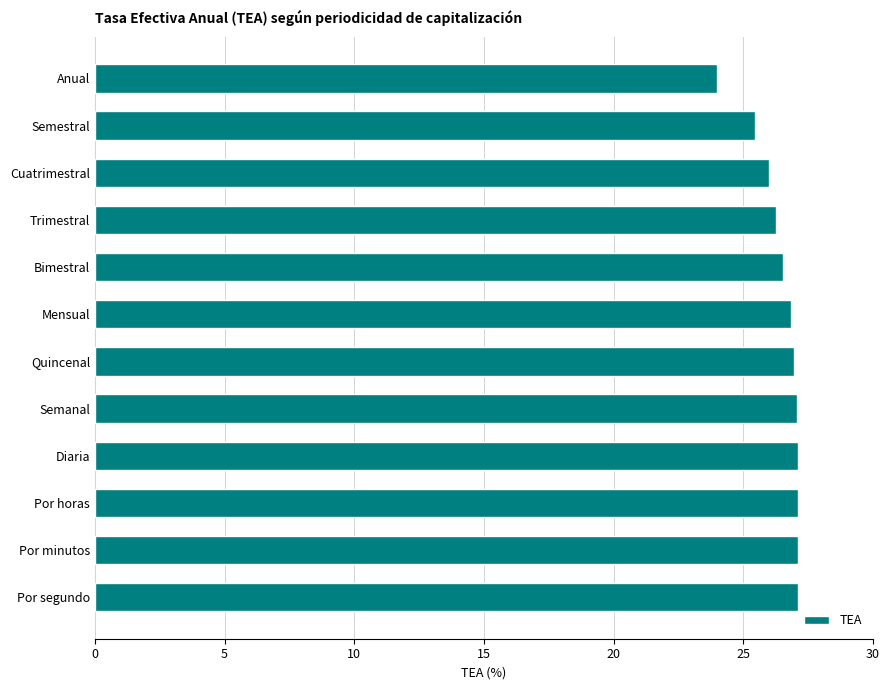

What is the ratio of the value at Por segundo to the value at Bimestral?

1.0